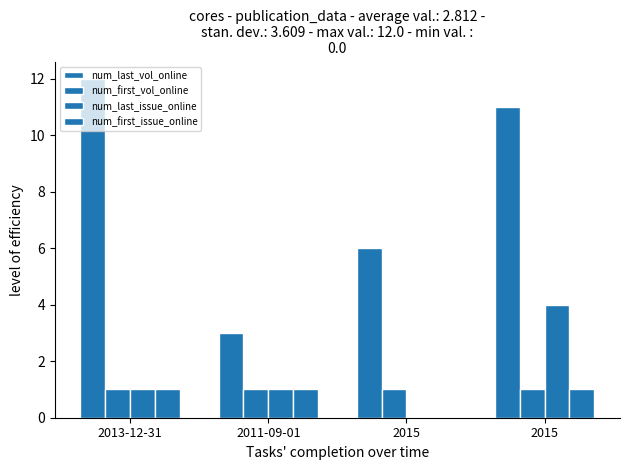

What is the spread (max minus min) of values at 2015?

6